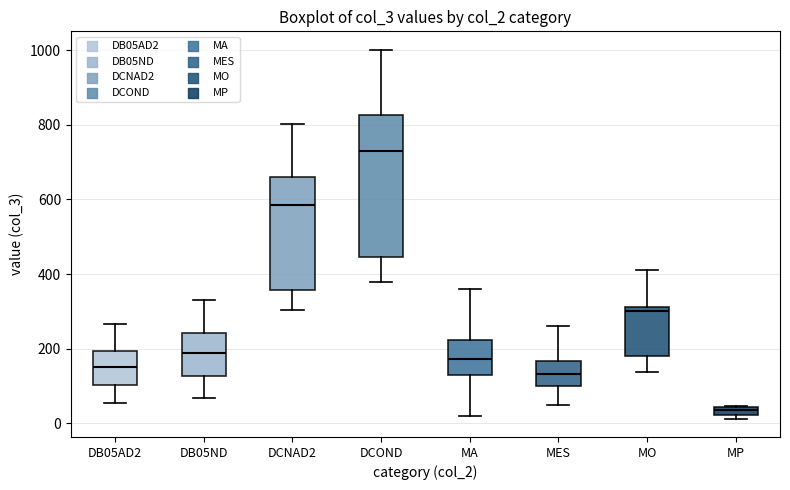

Which box's median line is the highest?

DCOND